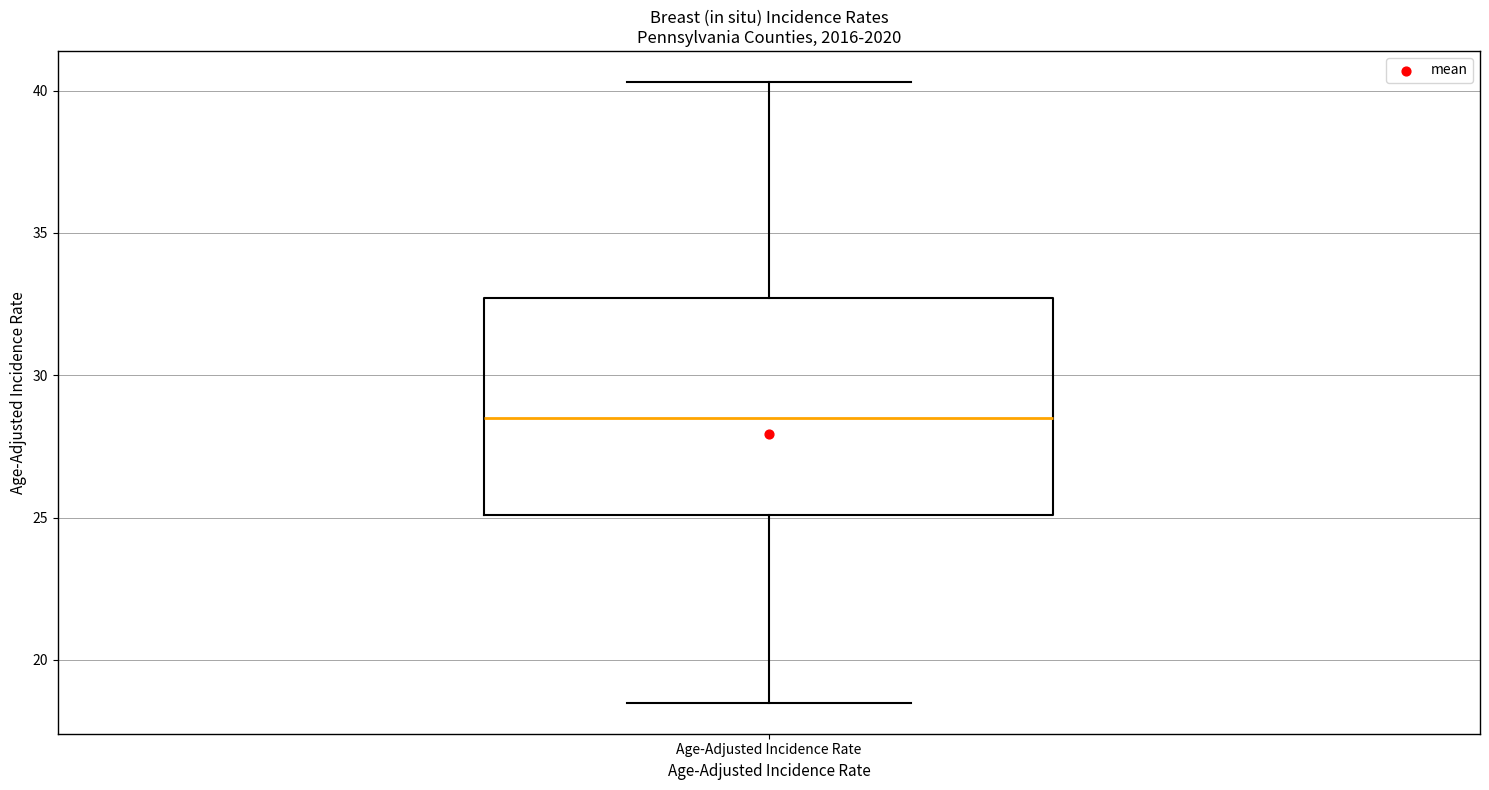

Where does the lower whisker of the box for Age-Adjusted Incidence Rate end on the y-axis? The values are not printed on the chart, so give them approximately, as read against the axis.

18.5